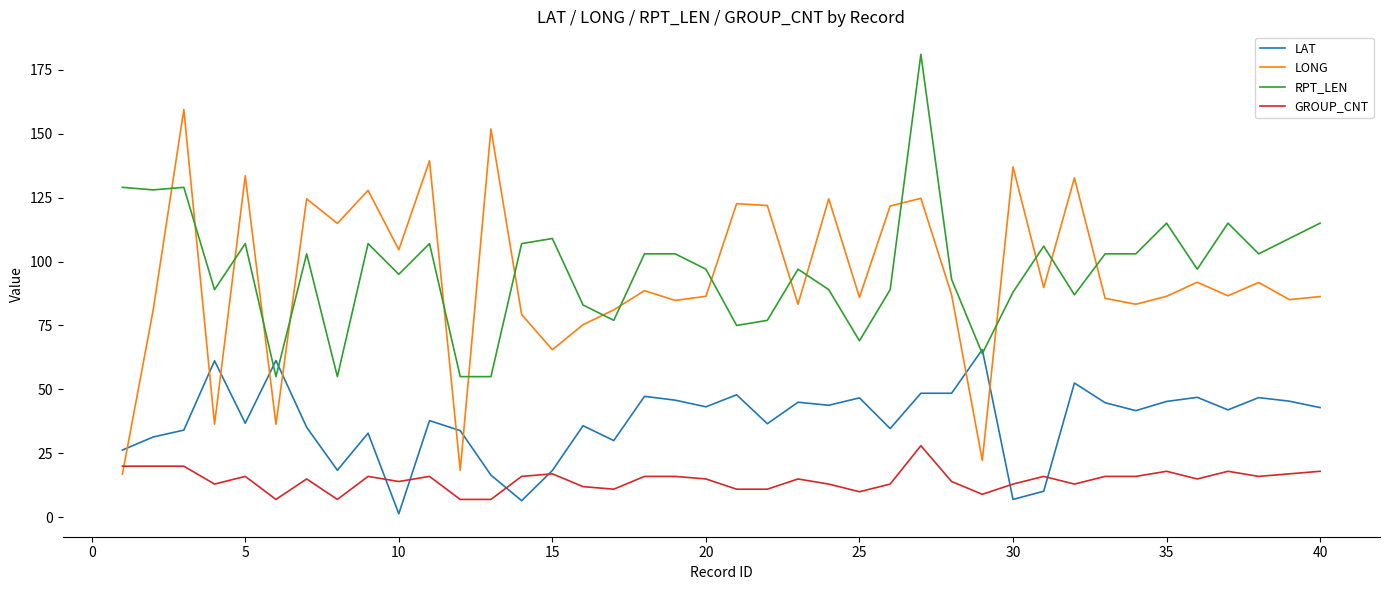

What is the greatest value displayed?

181.0